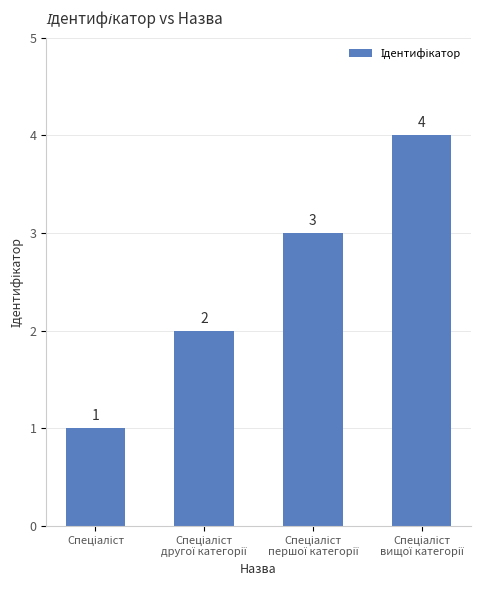

What is the greatest value displayed?

4